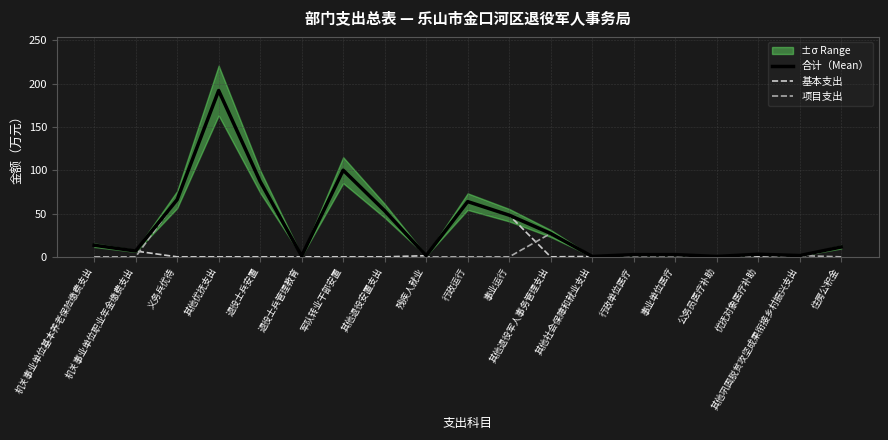

How many data points in 合计（Mean） are above 11?

10